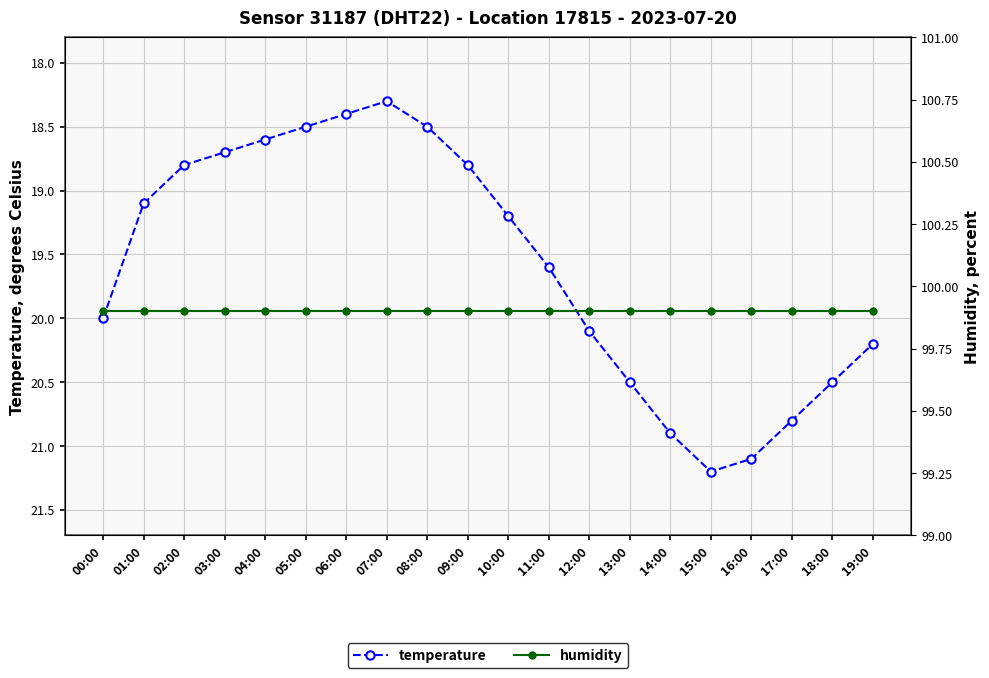

How many lines are shown in the chart?

2